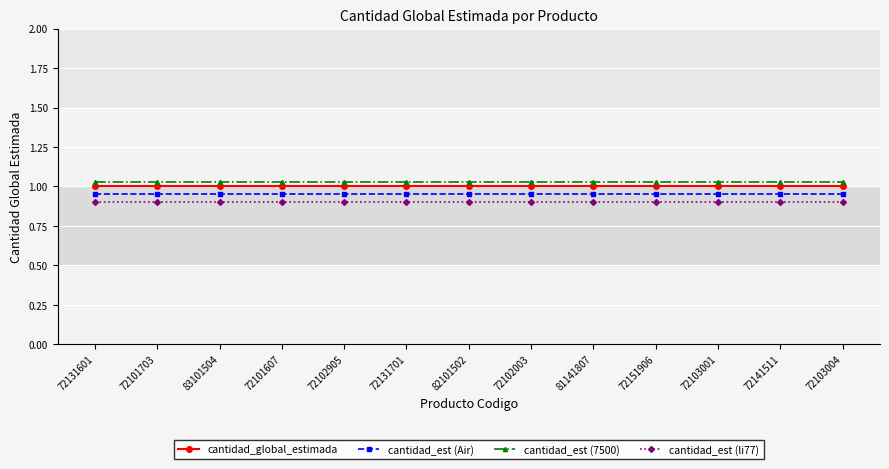

What is the sum of all cantidad_est (li77) values?

11.7